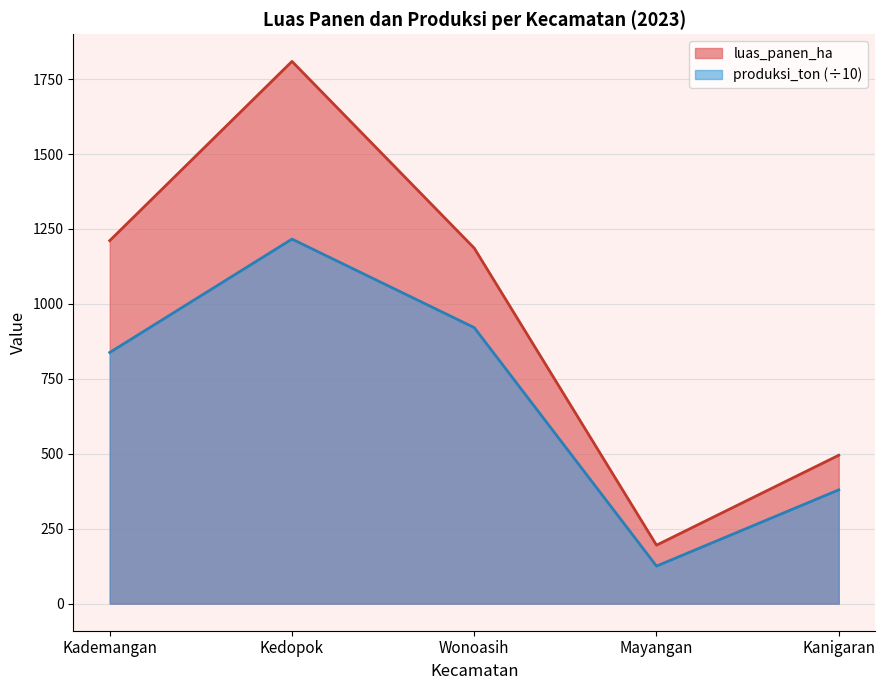

Where is the first local maximum for luas_panen_ha?

Kedopok